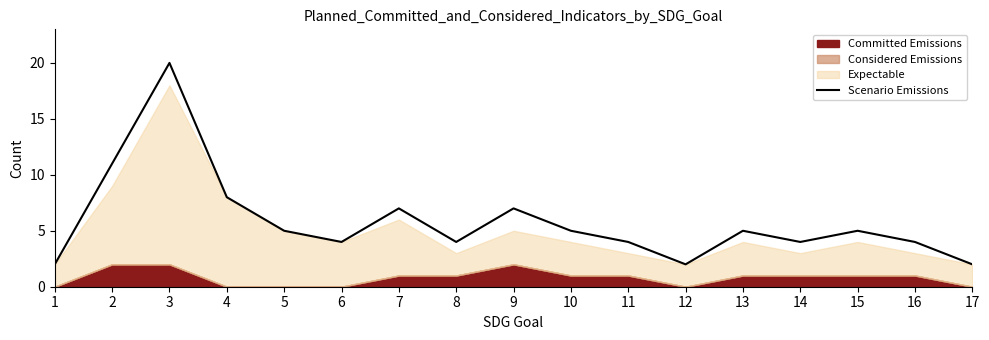

Is it true that the value at 12 is 3?

False